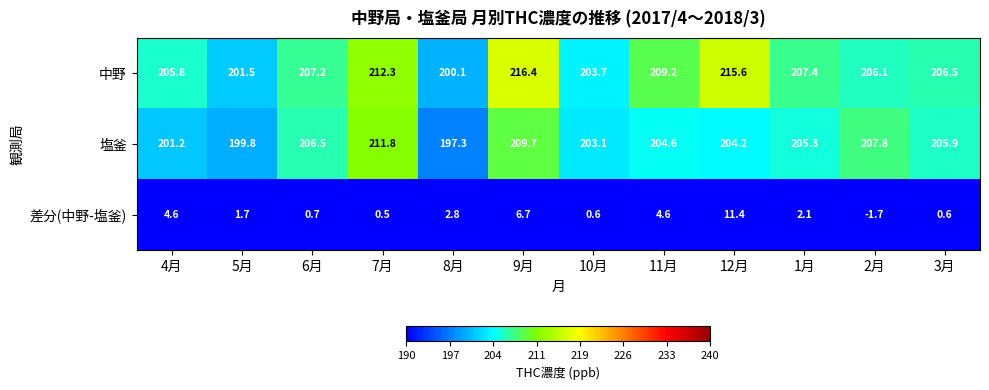

What is the sum of all 差分(中野-塩釜) values?

34.6